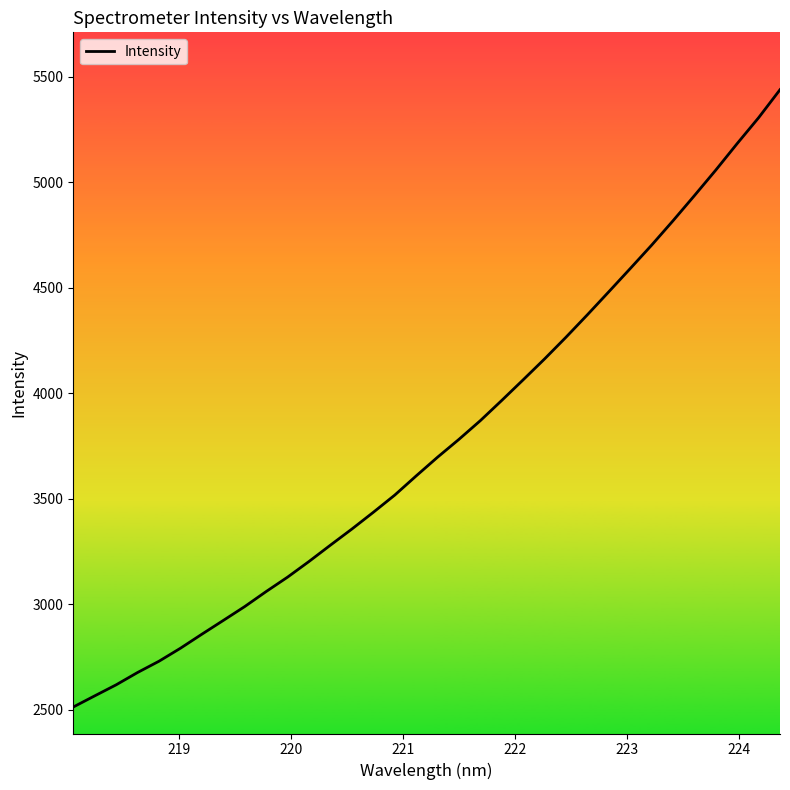

What is the maximum value shown in the chart?

5439.1